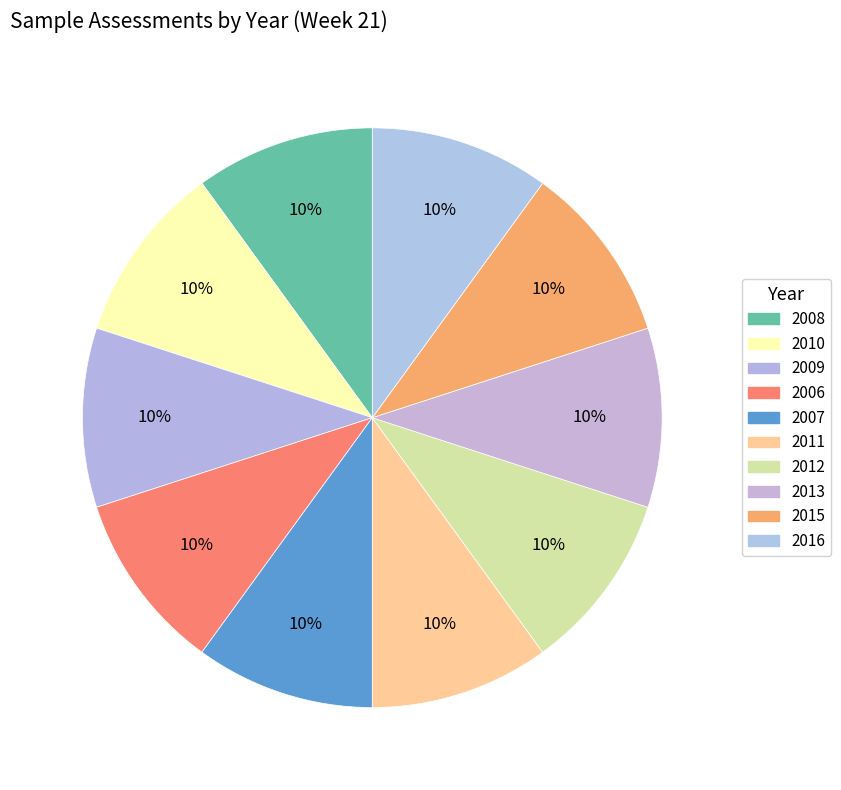

To the nearest percent, what is the combined percentage of 2006 and 2008?

20%